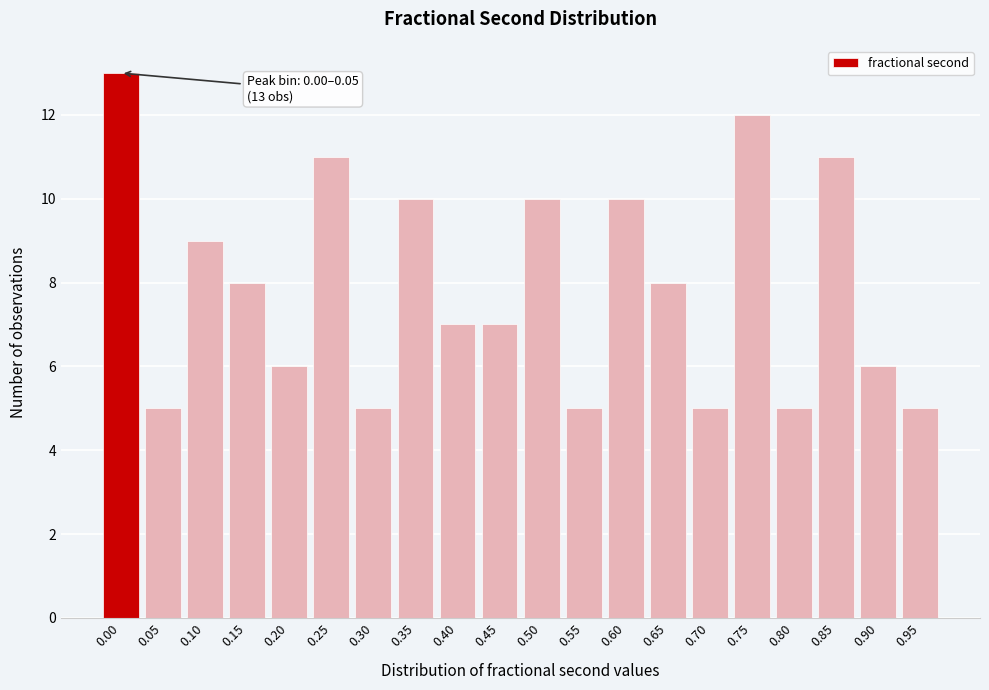

Reading right to left, transcribe all the data shown in this chart.

0.95=5	0.90=6	0.85=11	0.80=5	0.75=12	0.70=5	0.65=8	0.60=10	0.55=5	0.50=10	0.45=7	0.40=7	0.35=10	0.30=5	0.25=11	0.20=6	0.15=8	0.10=9	0.05=5	0.00=13